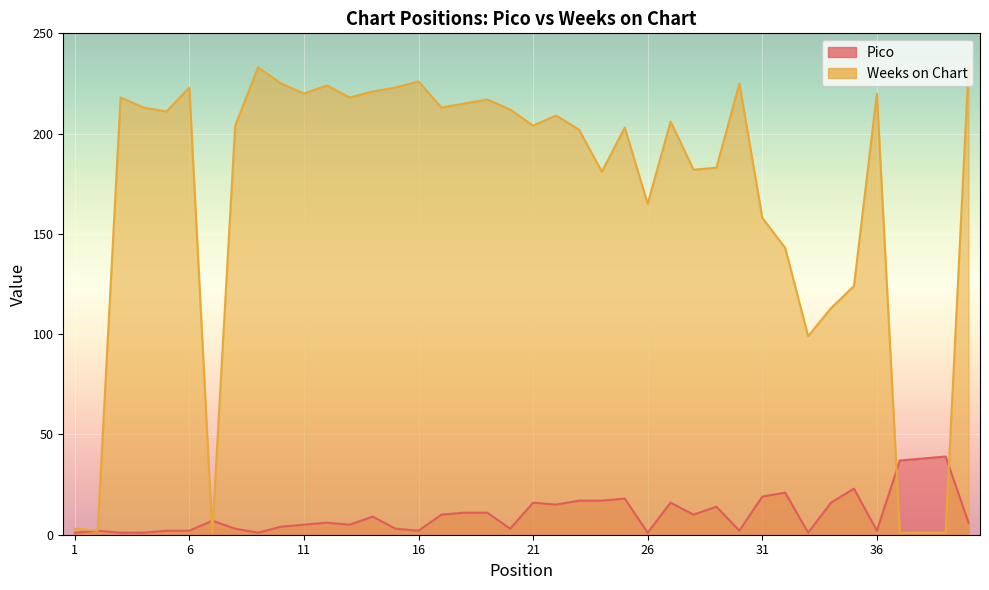

What is the sum of all Weeks on Chart values?

6775